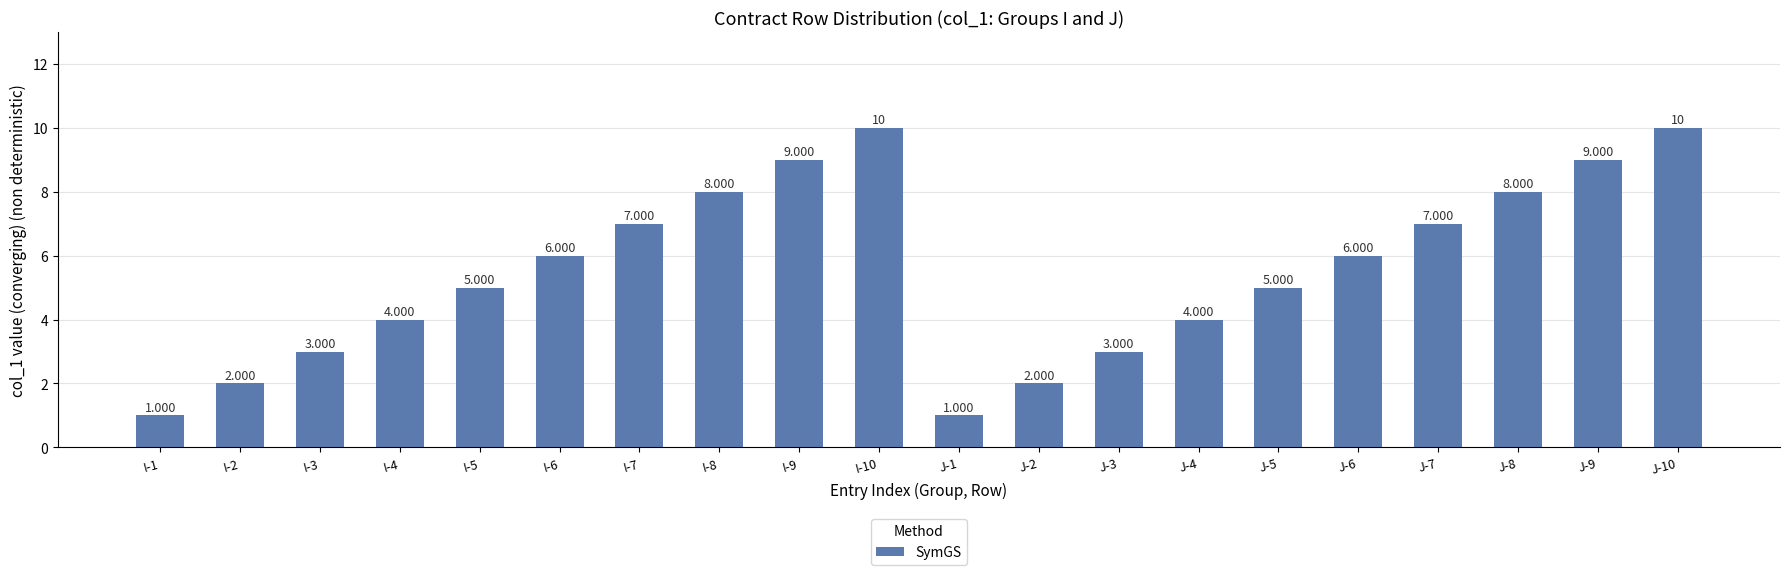

The chart shows a value of 8 at I-8. True or false?

True